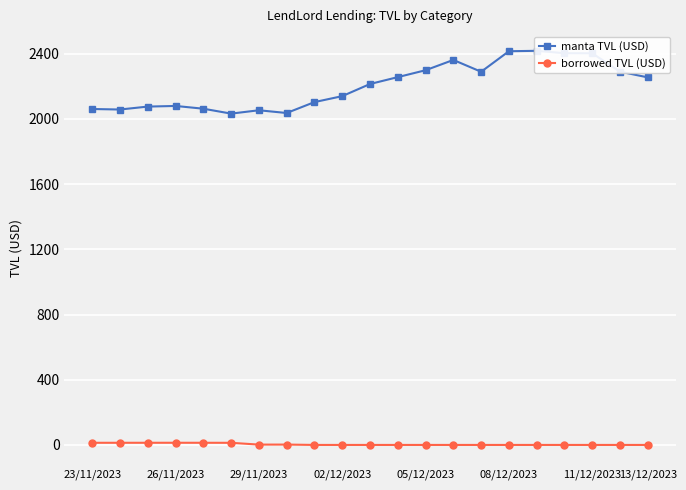

What are all the series names shown in the legend?

manta TVL (USD), borrowed TVL (USD)